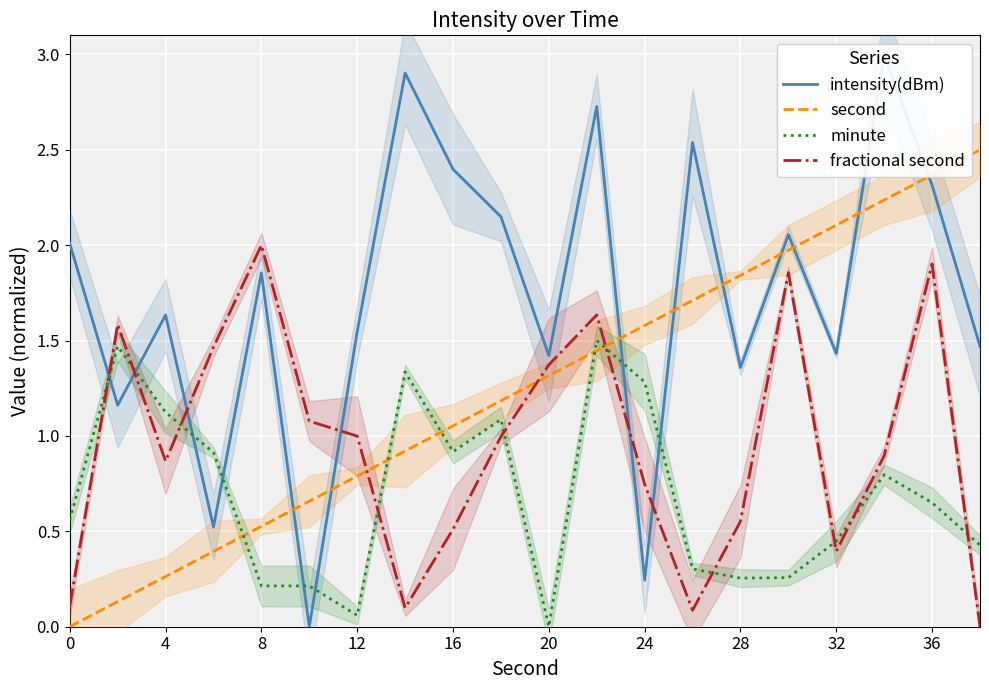

True or false: minute has a value of 0.4 at 28.

False